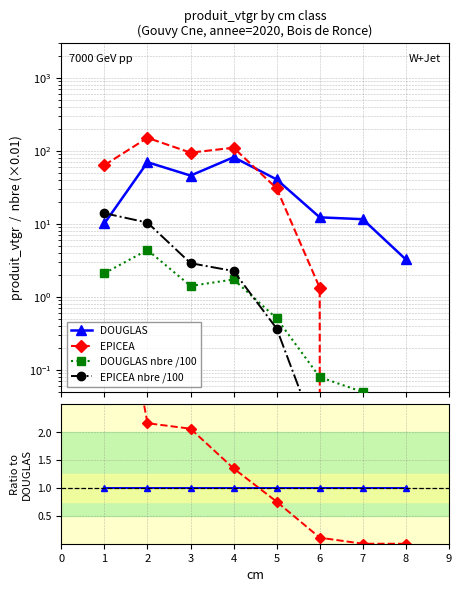

Reading left to right, list all the values displayed in this chart.

DOUGLAS: 0=10.2	1=70.3	2=46.1	3=82.3	4=40.8	5=12.4	6=11.6	7=3.3
EPICEA: 0=64.1	1=151.8	2=95.0	3=111.1	4=30.8	5=1.3	6=0.0	7=0.0
DOUGLAS nbre /100: 0=2.1	1=4.4	2=1.4	3=1.7	4=0.5	5=0.1	6=0.1	7=0.0
EPICEA nbre /100: 0=14.1	1=10.4	2=2.9	3=2.3	4=0.4	5=0.0	6=0.0	7=0.0
EPICEA / DOUGLAS: 0=6.3	1=2.2	2=2.1	3=1.3	4=0.8	5=0.1	6=0.0	7=0.0
DOUGLAS ref: 0=1.0	1=1.0	2=1.0	3=1.0	4=1.0	5=1.0	6=1.0	7=1.0